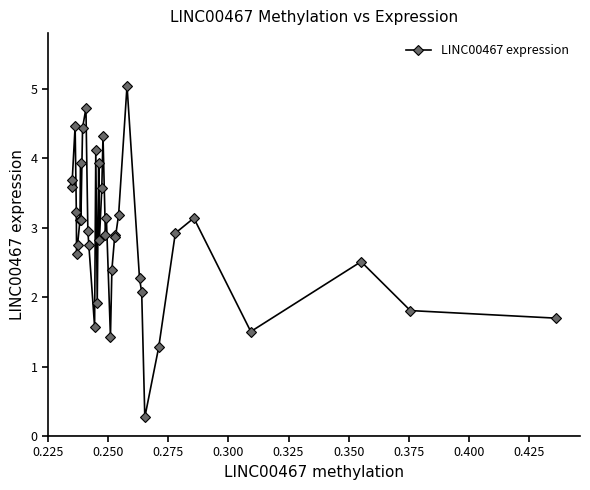

What is the value of the 10th point from the left?

4.4